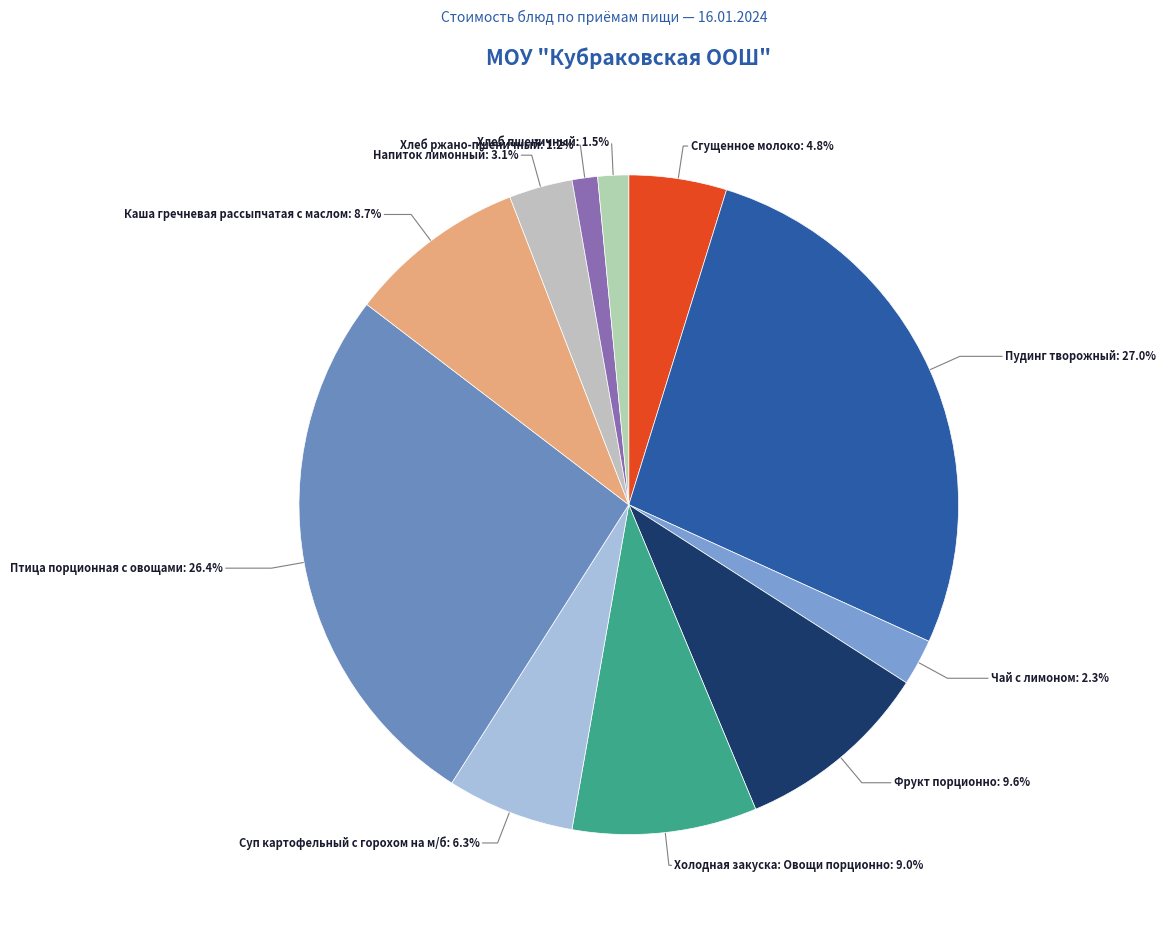

How many segments does this pie chart have?

11